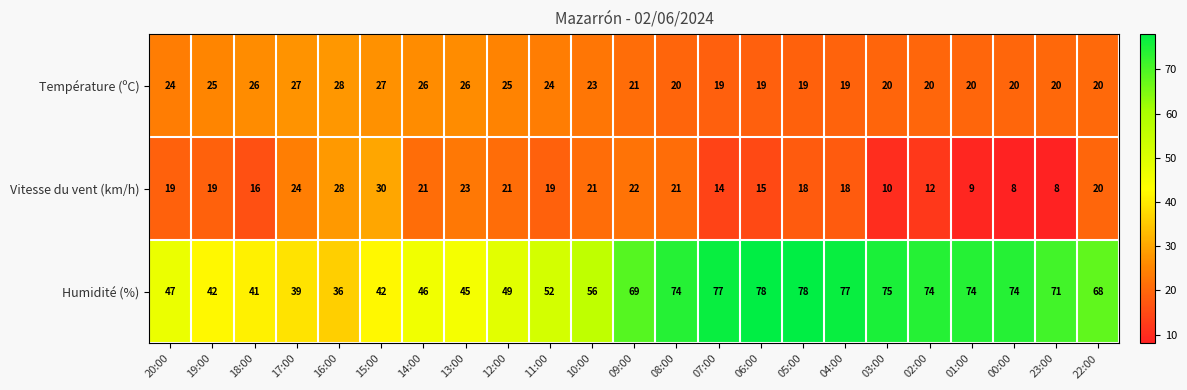

True or false: Vitesse du vent (km/h) has a value of 13 at 22:00.

False